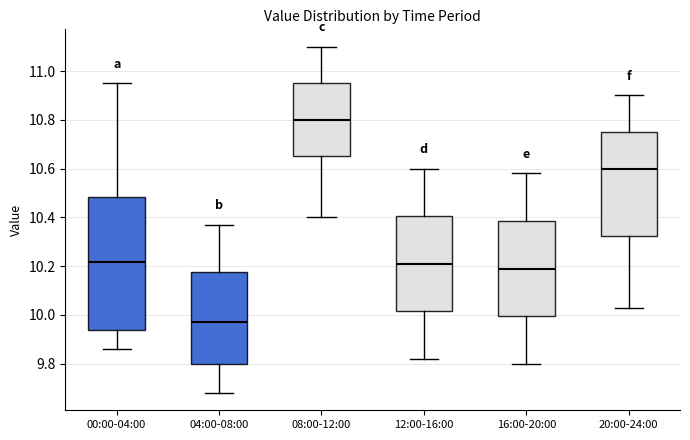

Which box is the tallest, from its lower edge to its upper edge?

00:00-04:00